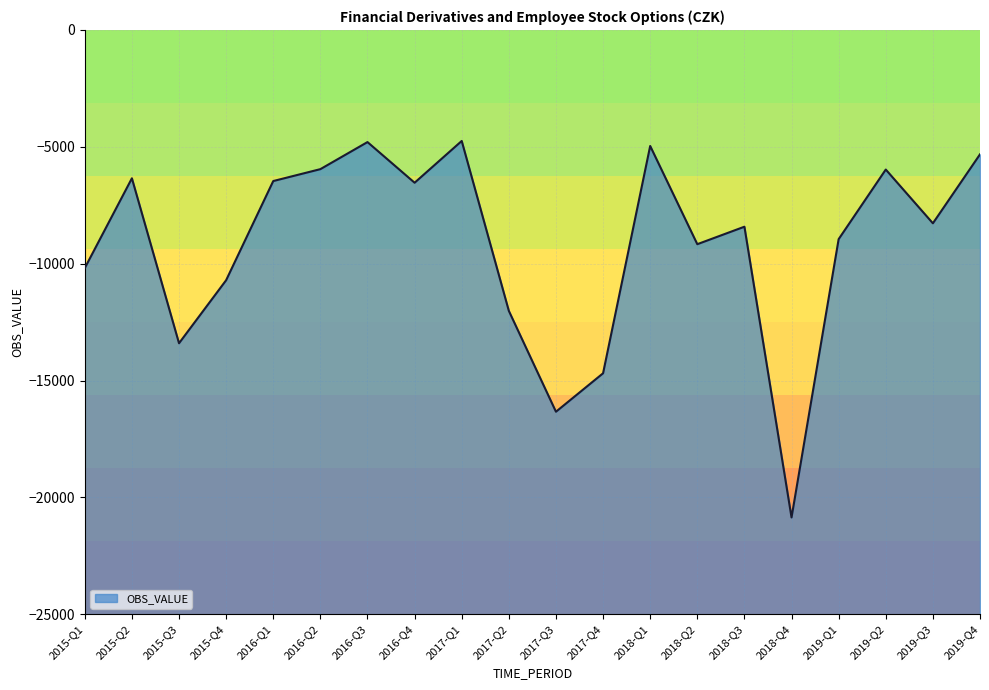

What is the smallest value displayed?

-20858